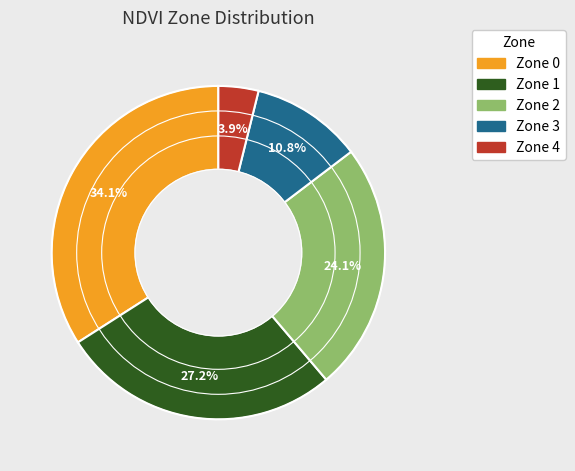

The Zone 4 slice represents 12% of the pie. True or false?

False